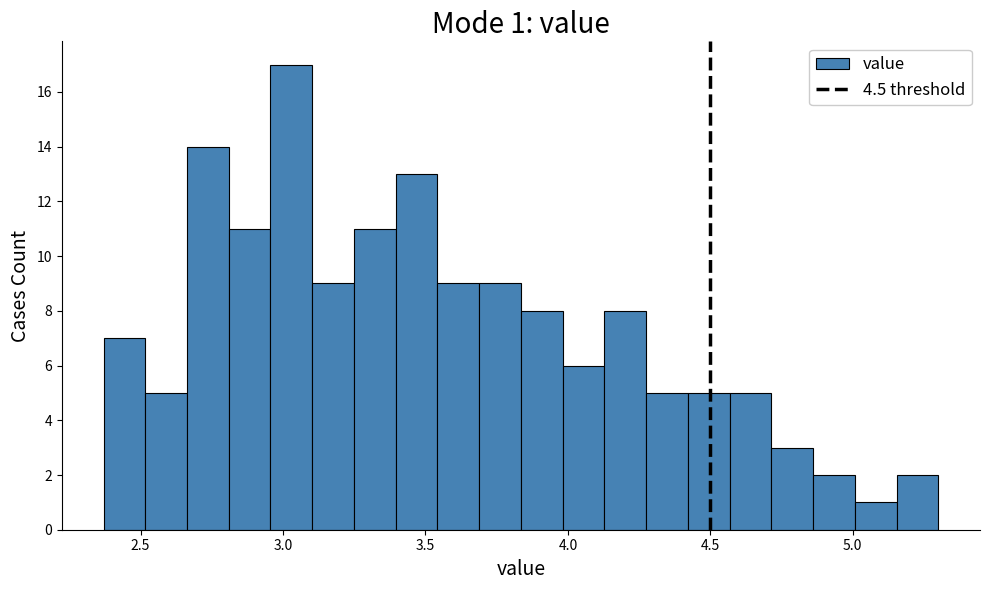

Around what value on the x-axis is the tallest bar? Give the approximate position of its centre, as read against the axis.

3.05